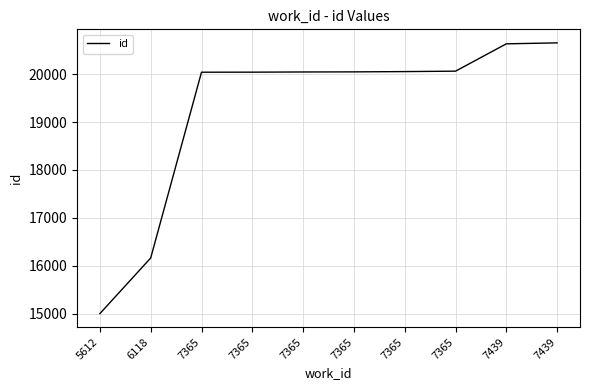

List the labels in order of value, largest first.

7439, 7439, 7365, 7365, 7365, 7365, 7365, 7365, 6118, 5612